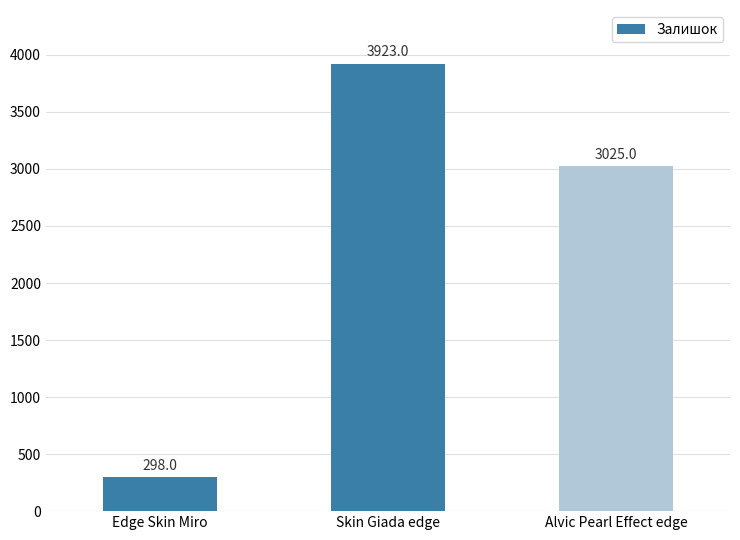

Reading left to right, transcribe all the data shown in this chart.

Edge Skin Miro=298	Skin Giada edge=3923	Alvic Pearl Effect edge=3025